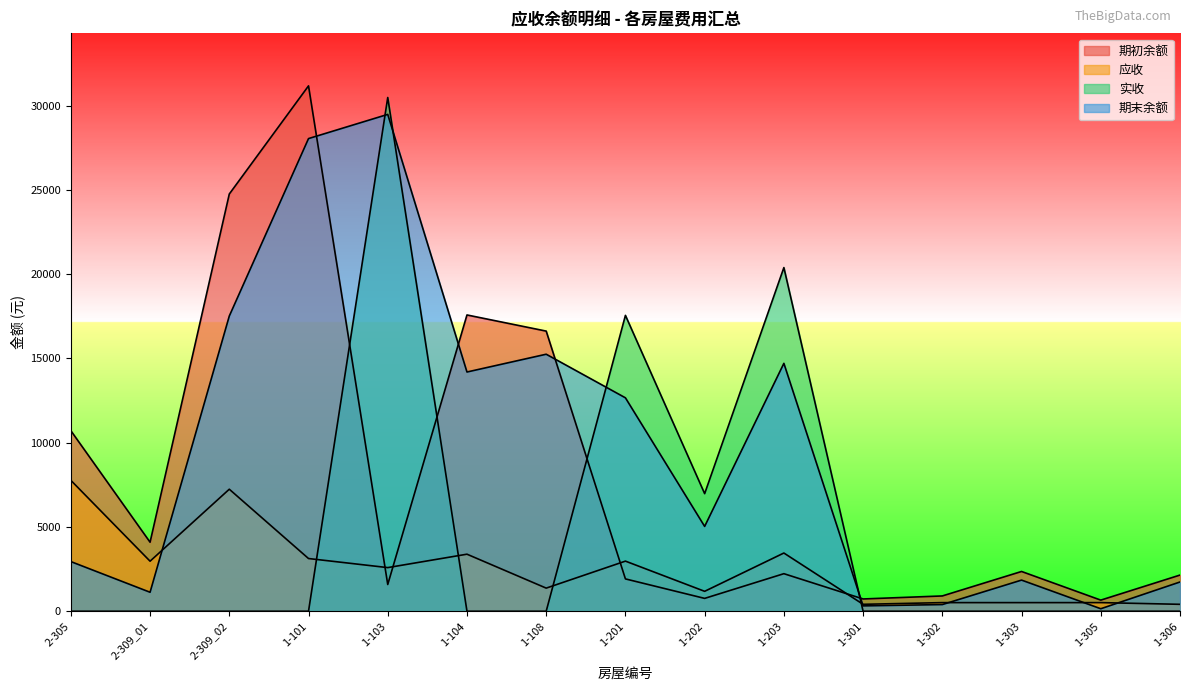

True or false: 应收 has a value of 511.5 at 1-302.

True